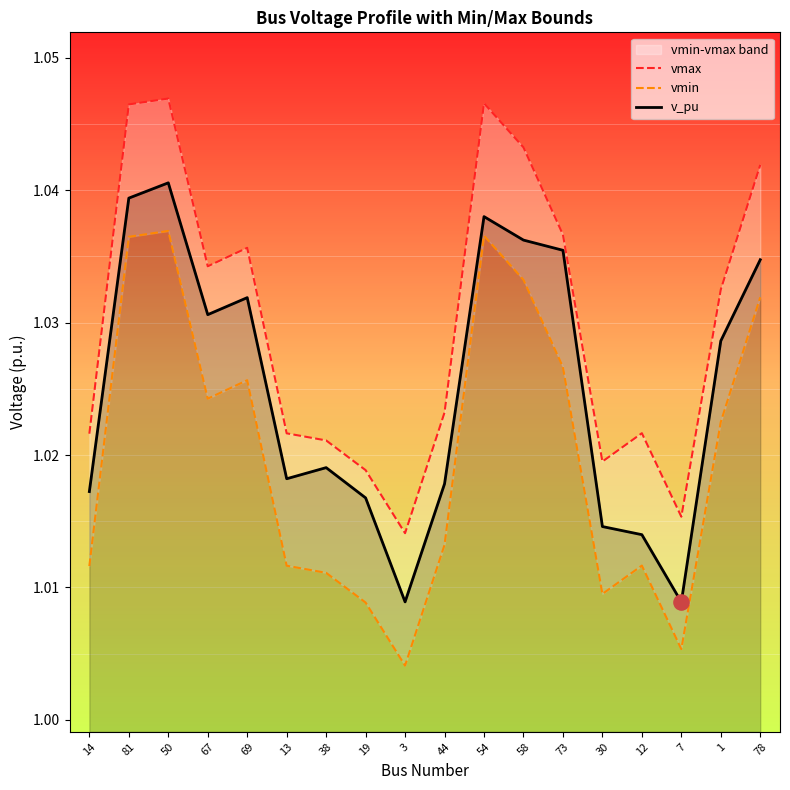

At how many categories does at least one series exceed 1?

18